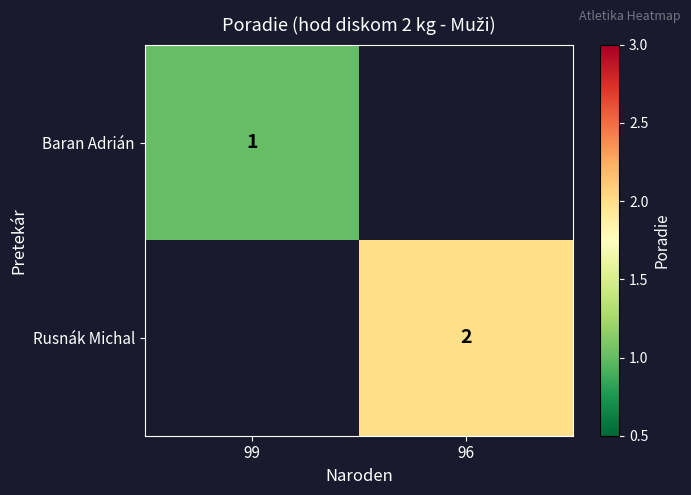

The Rusnák Michal series shows 3 at 96. True or false?

False